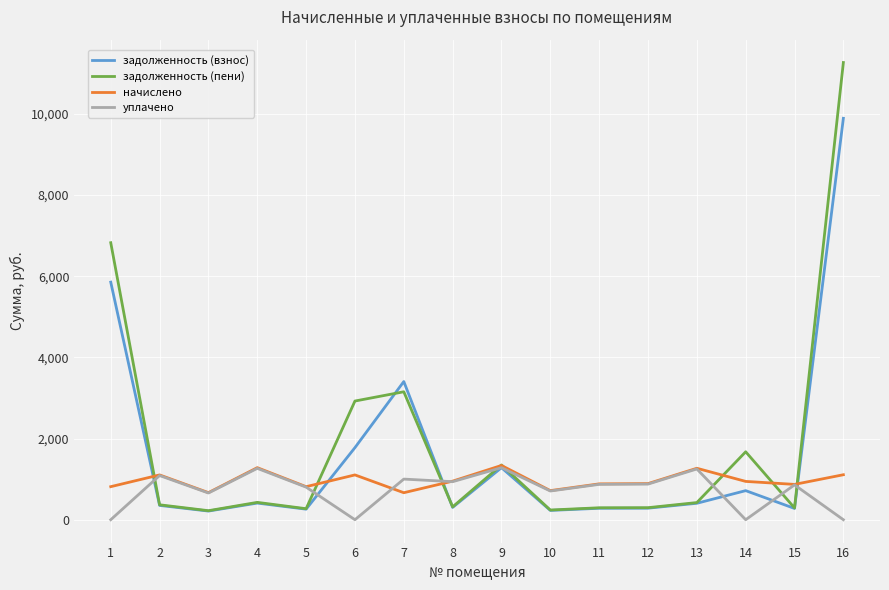

What is the difference between the maximum and minimum values in the начислено series?

671.8